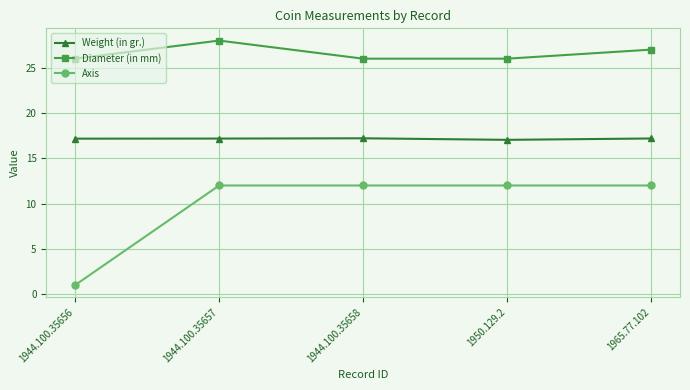

True or false: Weight (in gr.) has a value of 17.2 at 1965.77.102.

True